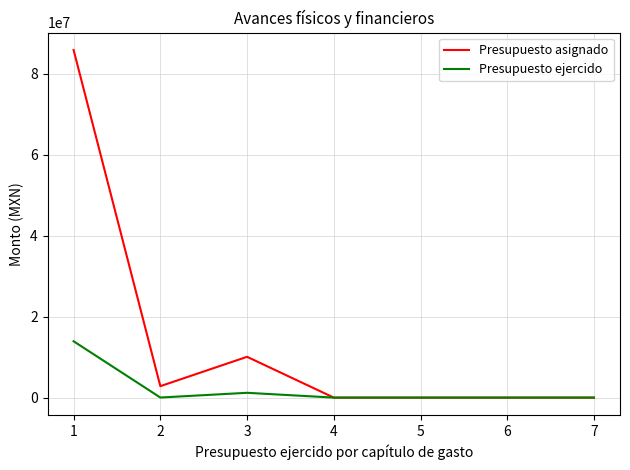

Which series changed the most between 2 and 4?

Presupuesto asignado